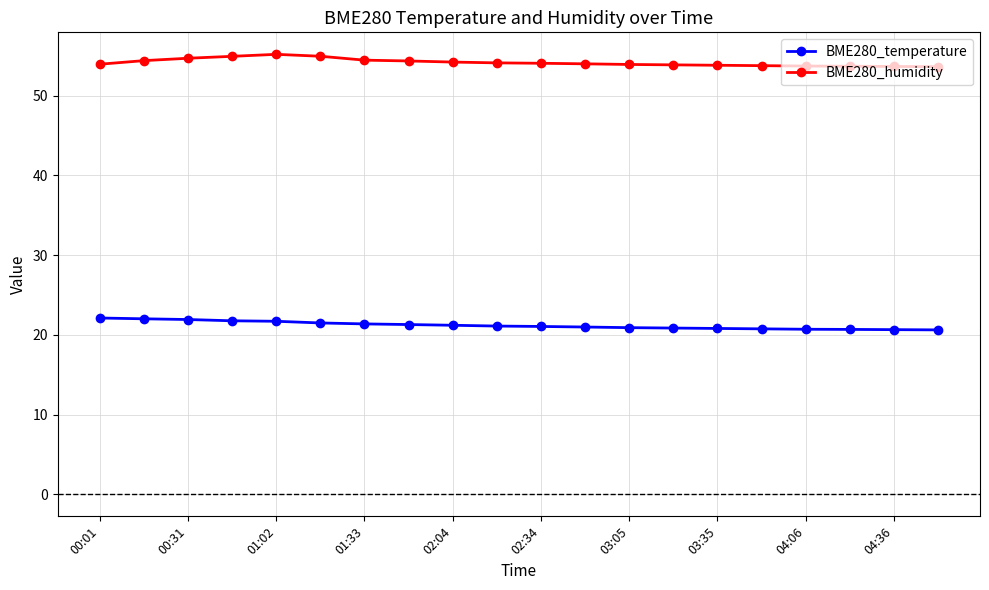

True or false: BME280_temperature and BME280_humidity cross at least once.

False